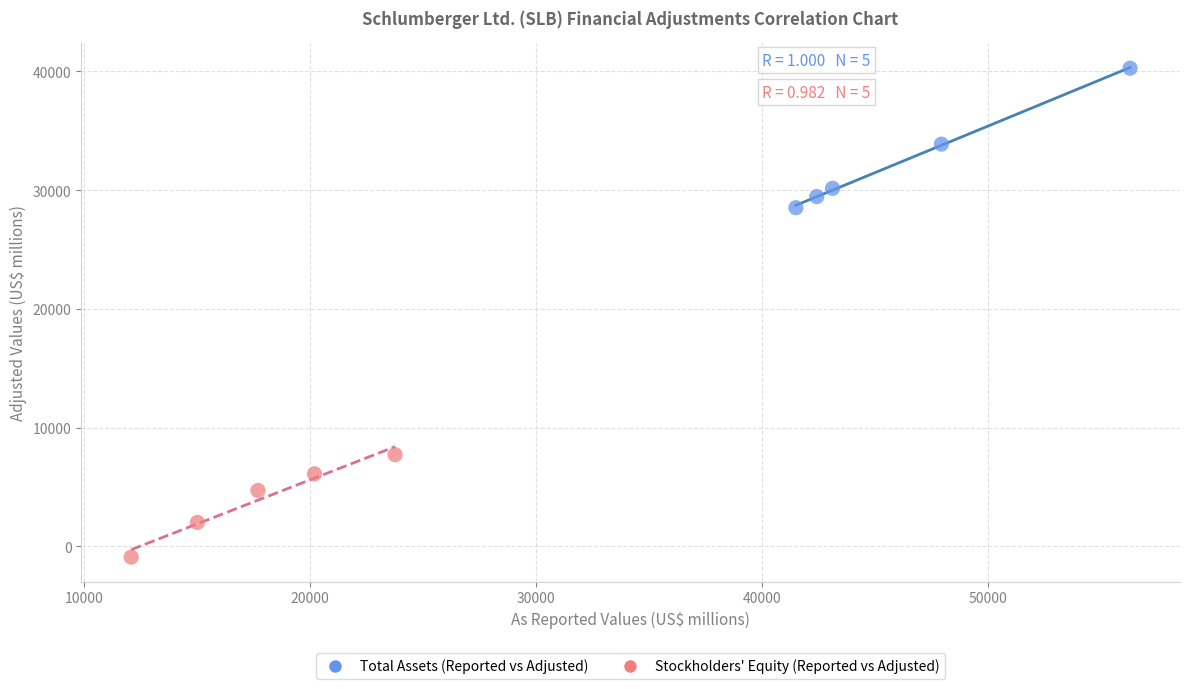

Which series contains the lowest Y value?

Stockholders' Equity (Reported vs Adjusted)